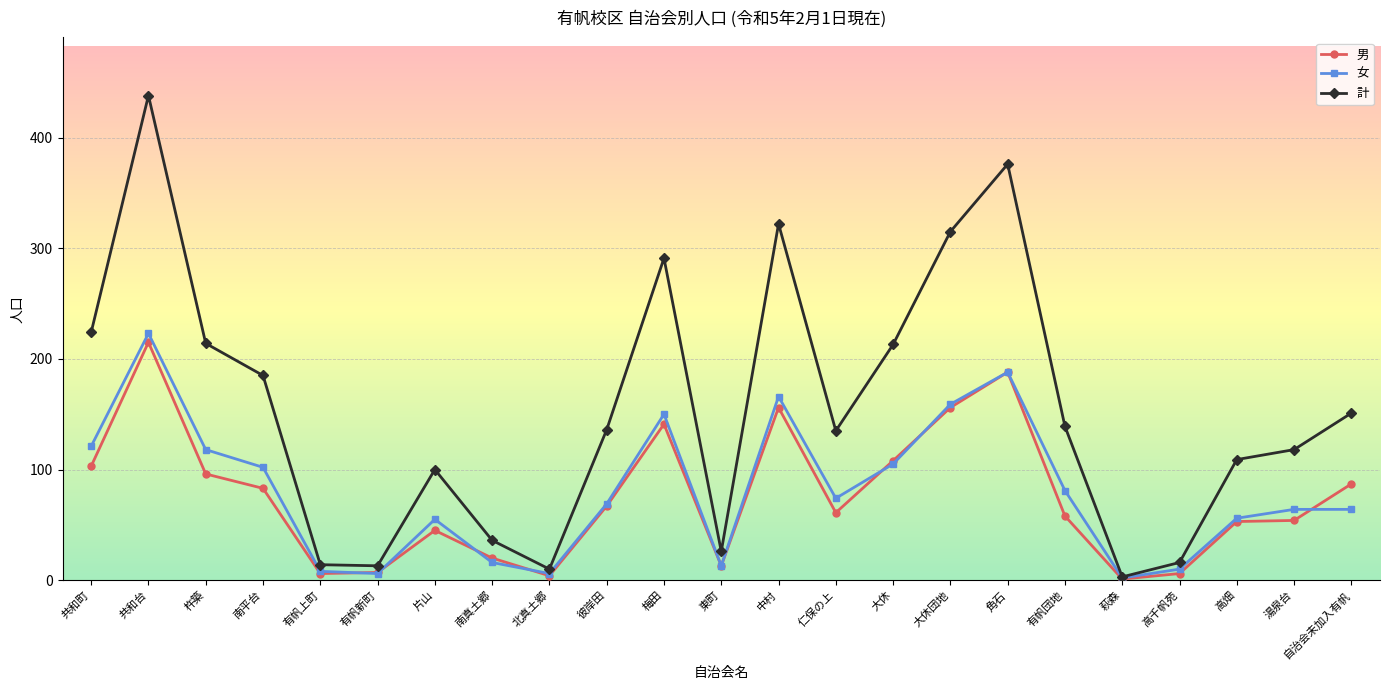

What position from the left is 大休?

15